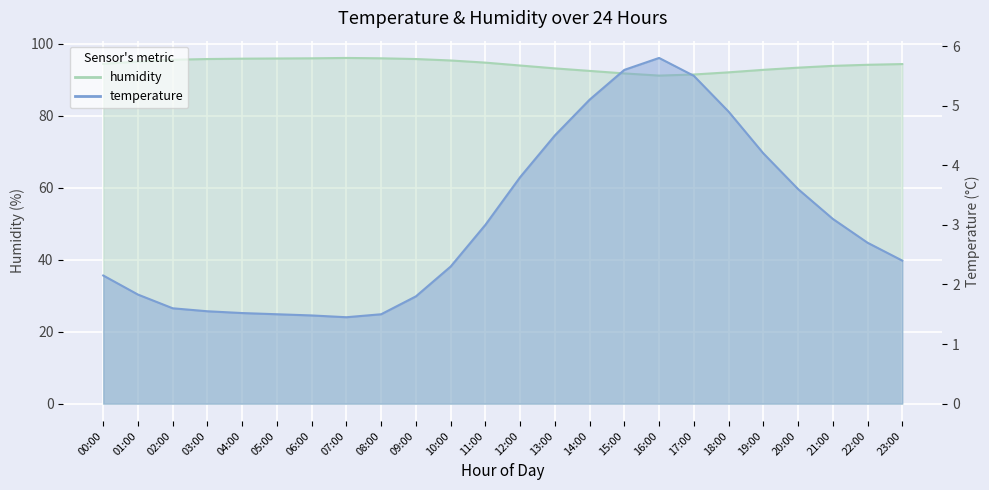

True or false: temperature and humidity intersect in this chart.

False